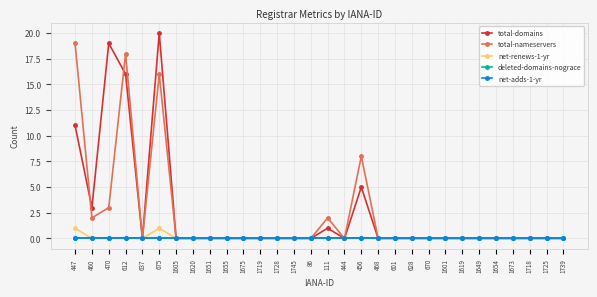

Does the chart have visible grid lines?

Yes